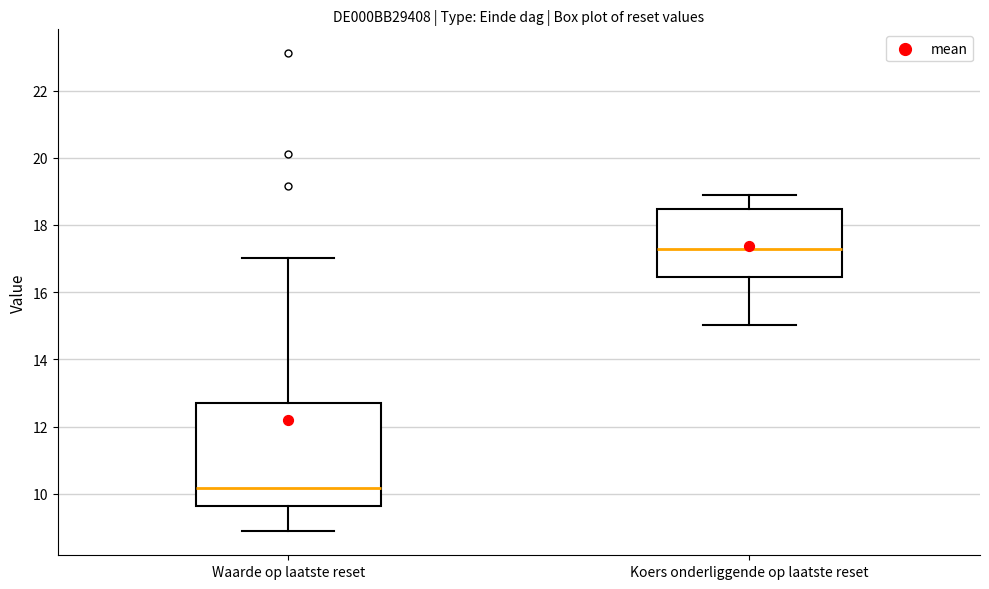

Which box is the tallest, from its lower edge to its upper edge?

Waarde op laatste reset